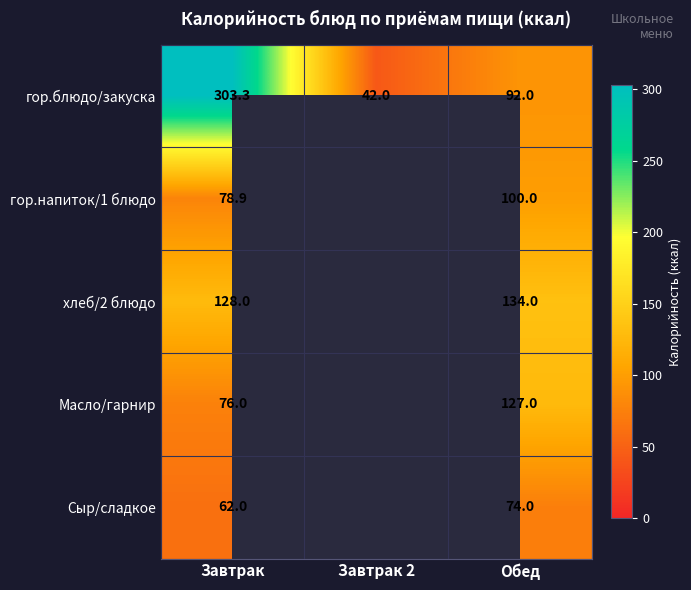

At which label does гор.блюдо/закуска first exceed 92?

Завтрак